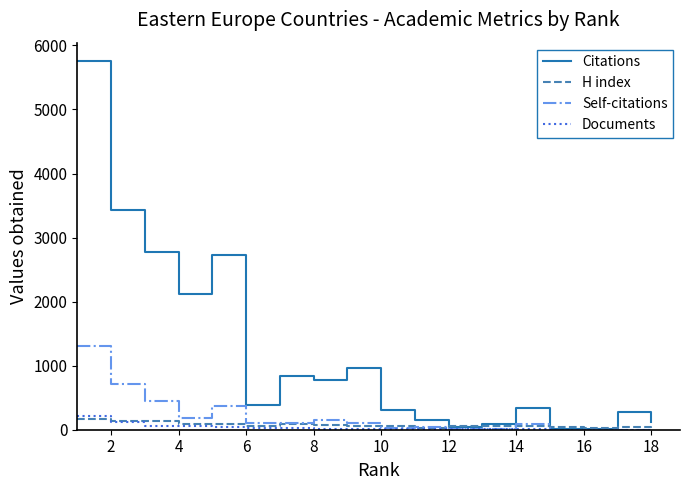

Which series has the largest total across all categories?

Citations